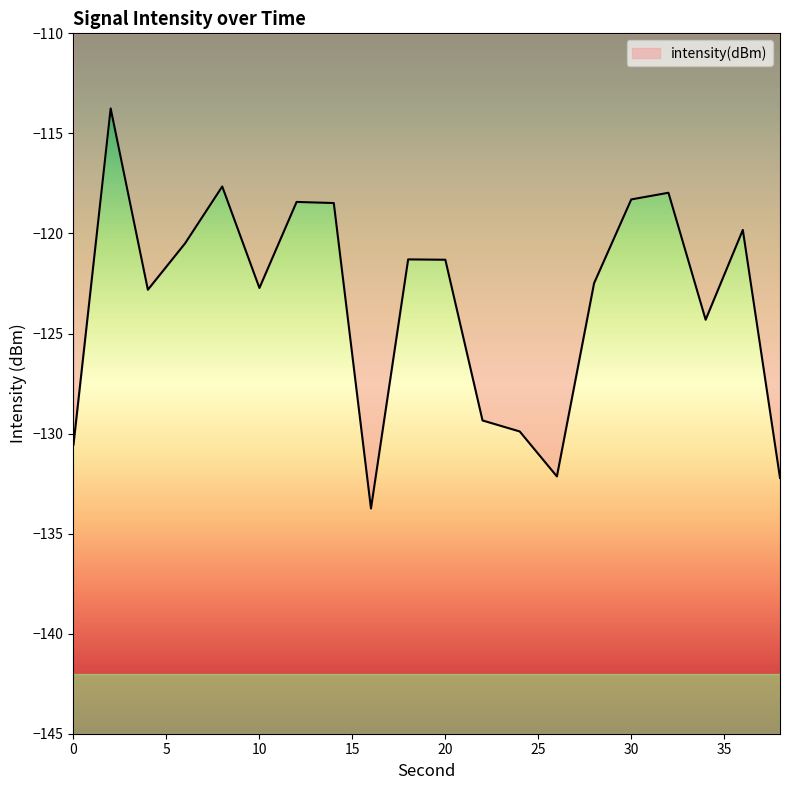

What is the difference between the maximum and minimum values?

20.0